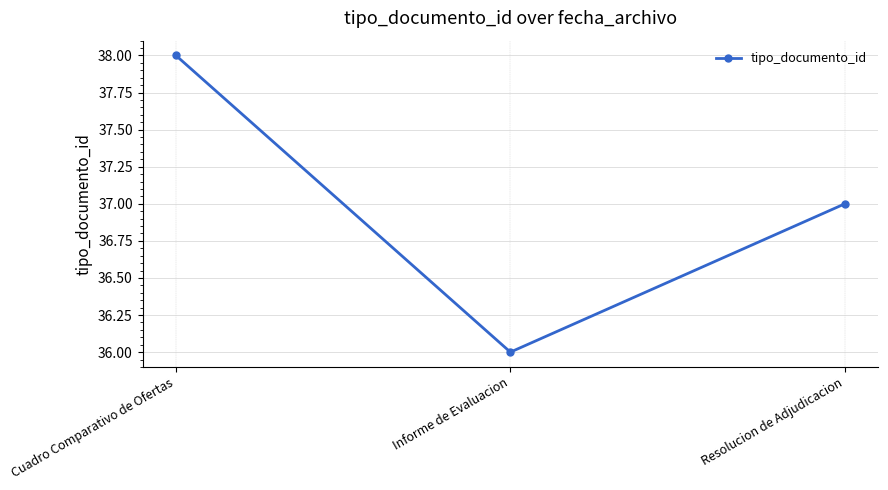

Which category has the highest value across all series?

Cuadro Comparativo de Ofertas